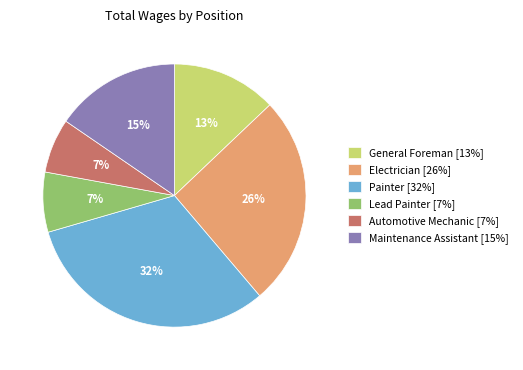

Do Maintenance Assistant [15%] and General Foreman [13%] together represent more than half of the pie?

No